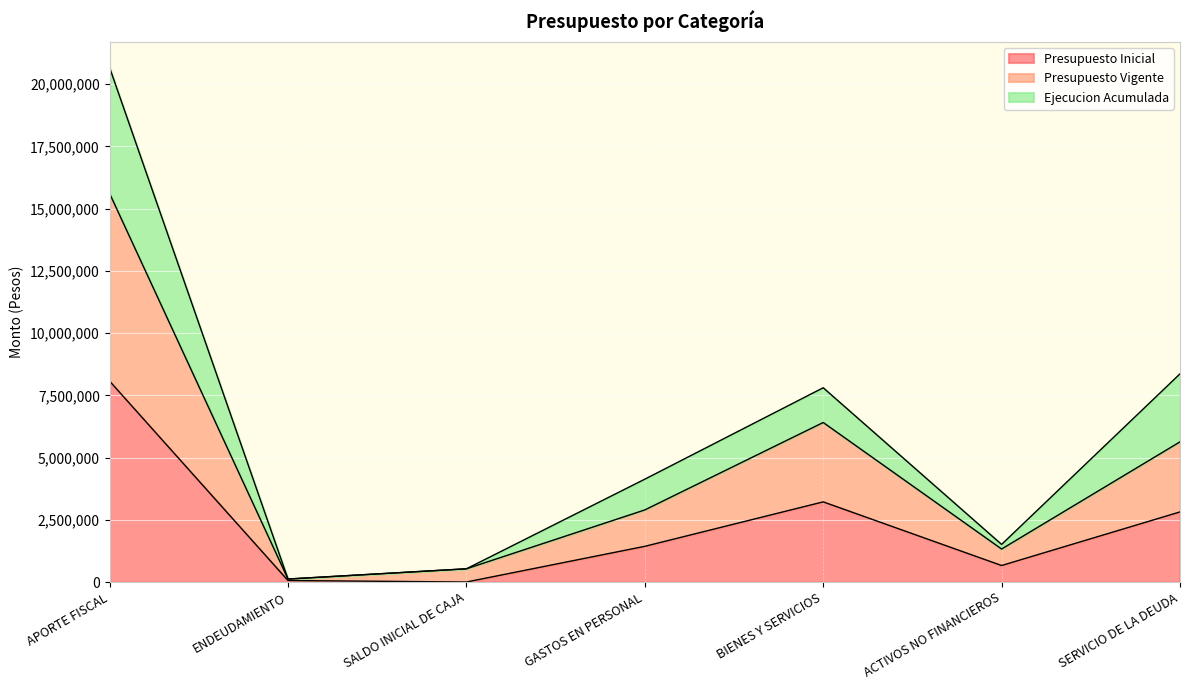

What is the average value of the Presupuesto Inicial series?

2322827